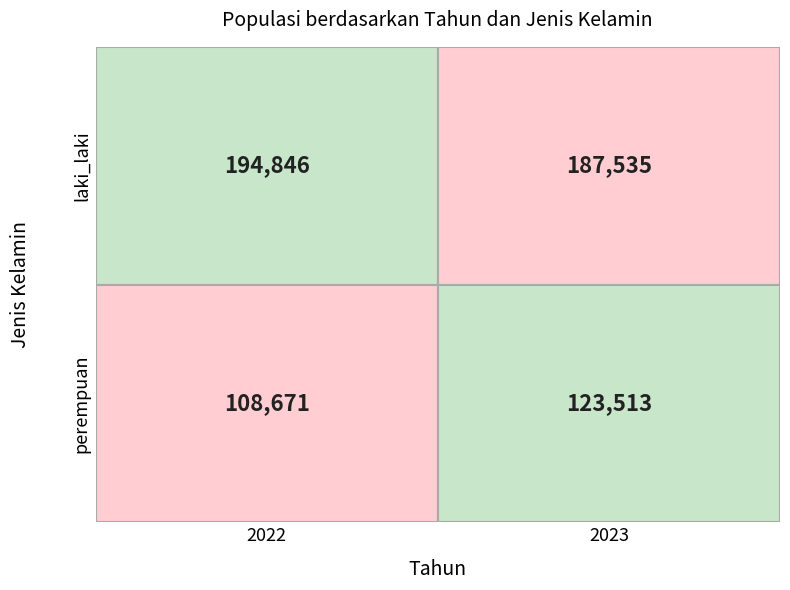

What is the maximum value shown in the chart?

194846